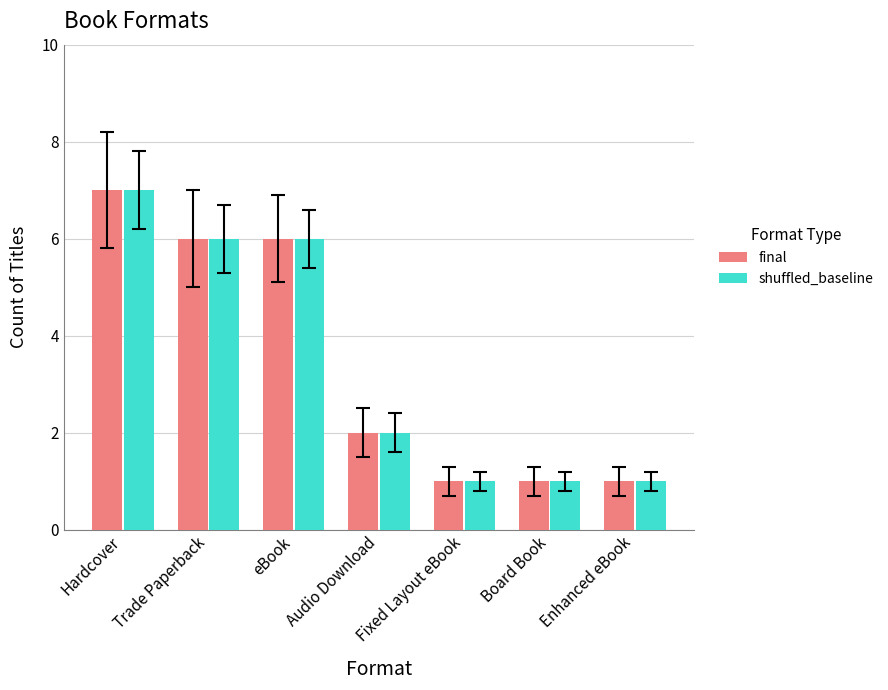

What is the total value across all series at eBook?

12